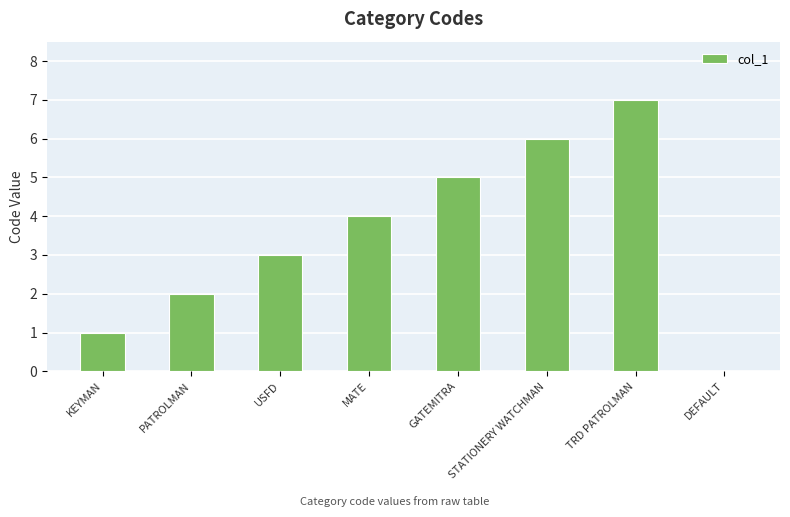

What is the change in value from KEYMAN to GATEMITRA?

+4